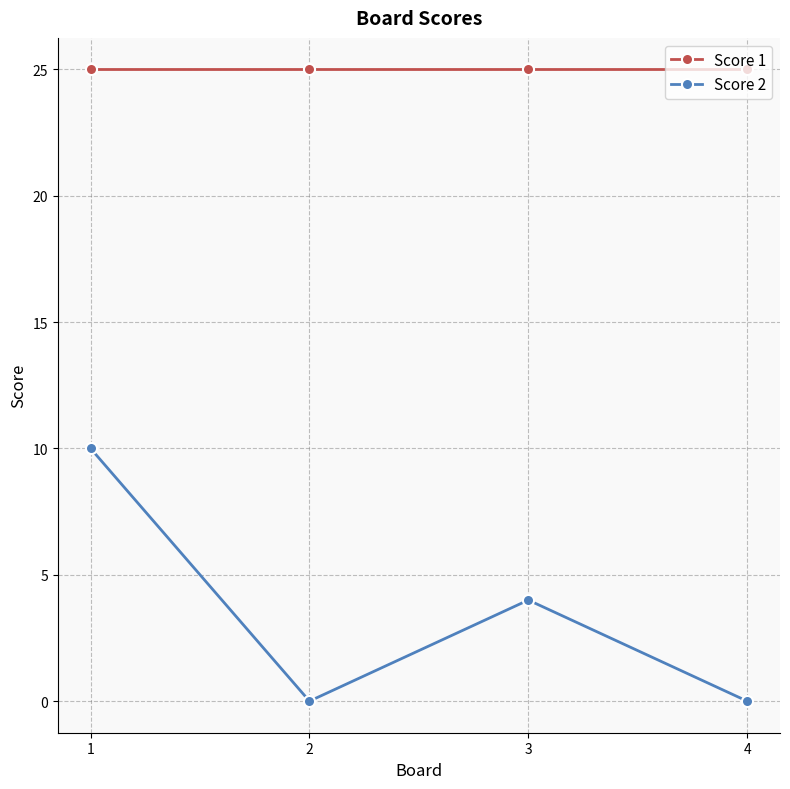

Which series has the largest range (max minus min)?

Score 2